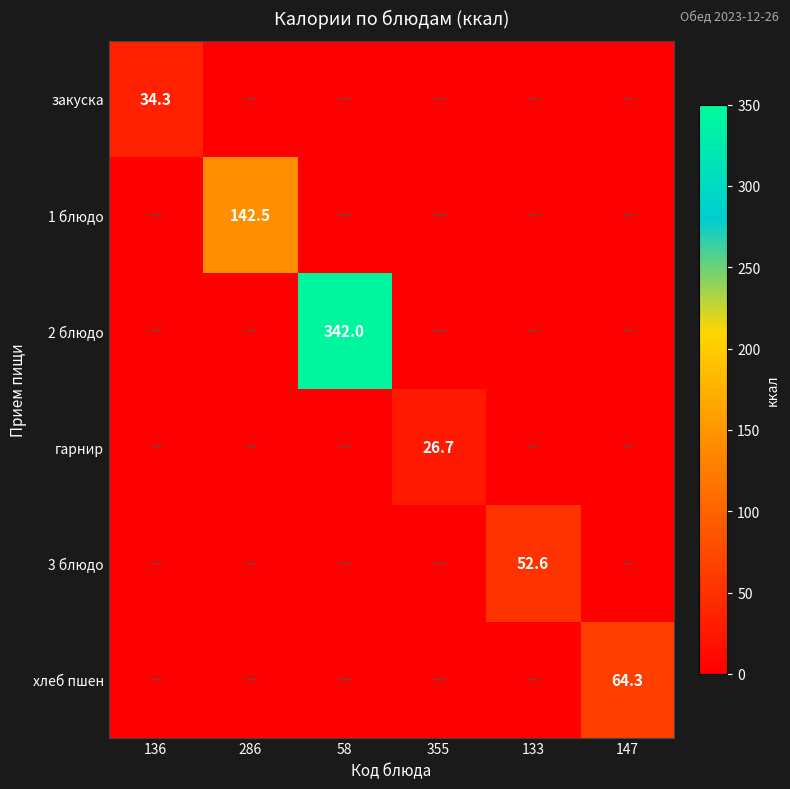

At which category is the sum across all series the highest?

58